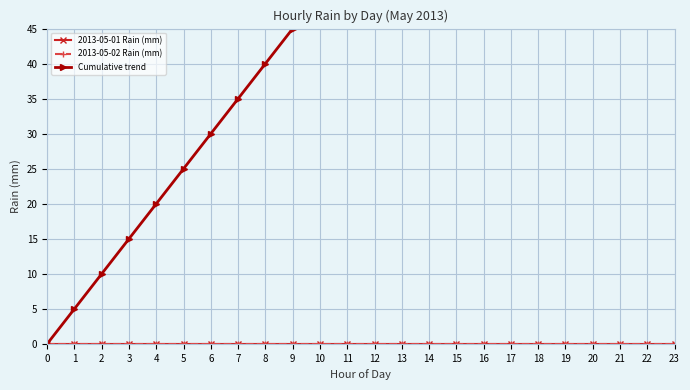

List the labels in order of 2013-05-01 Rain (mm) value, smallest first.

0, 1, 2, 3, 4, 5, 6, 7, 8, 9, 10, 11, 12, 13, 14, 15, 16, 17, 18, 19, 20, 21, 22, 23